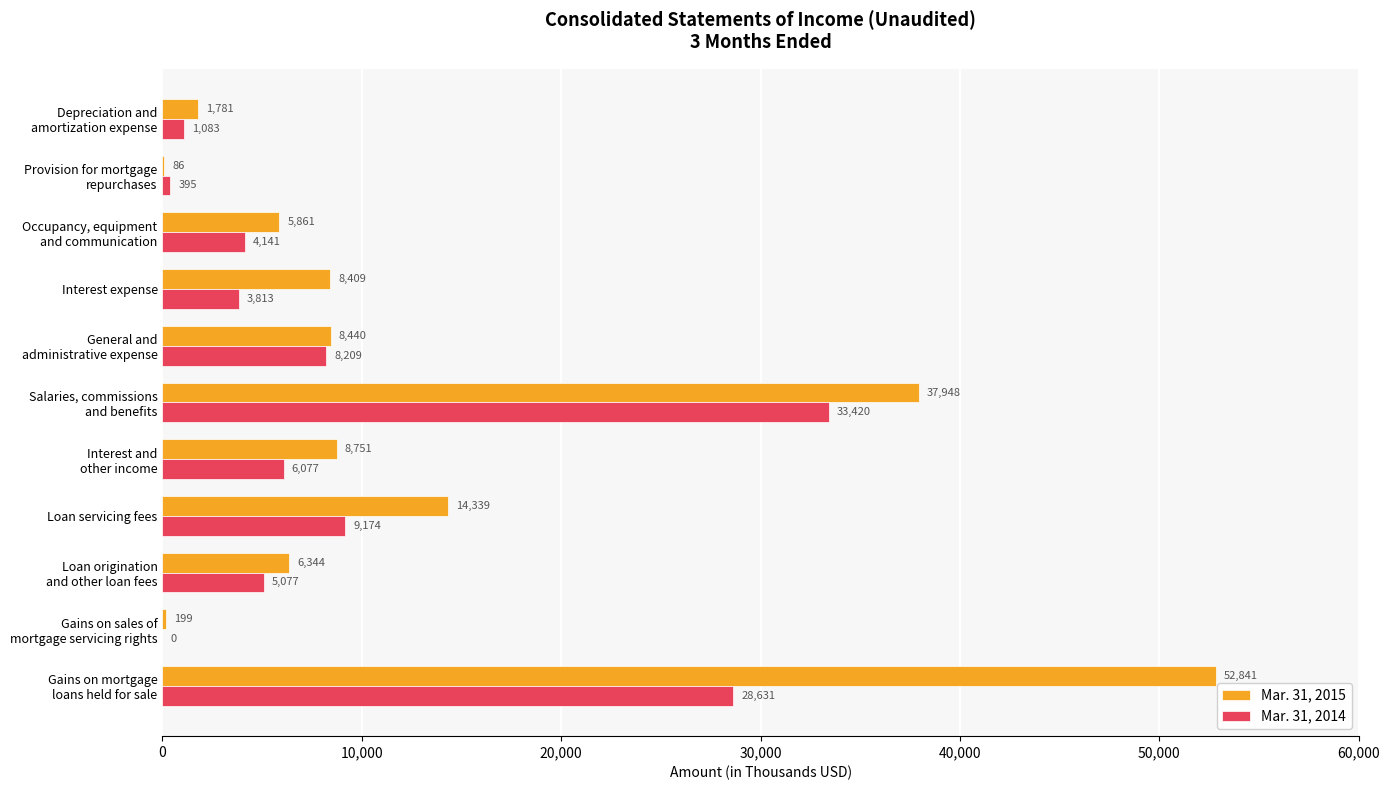

What is the total value across all series at Loan servicing fees?

23513